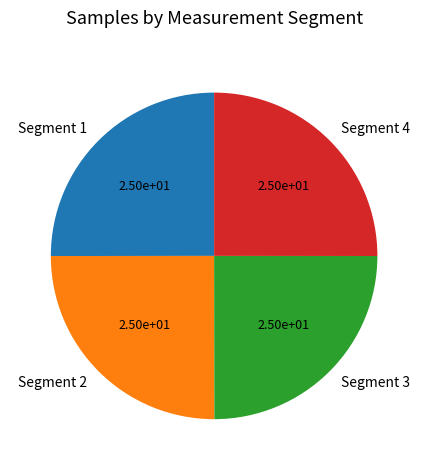

True or false: Segment 1 accounts for 25% of the total.

True